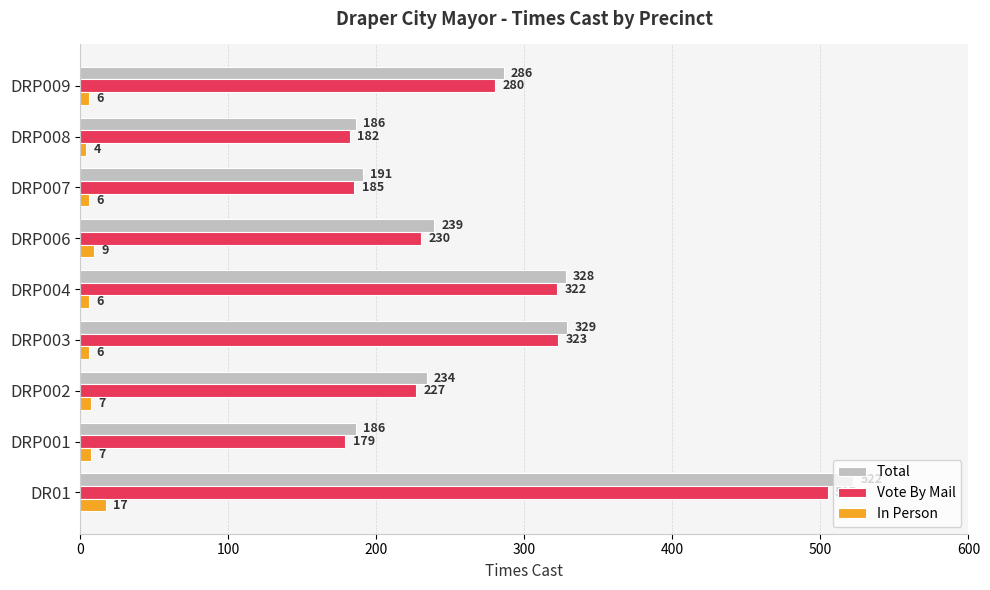

Where is Total nearest to the value 354?

DRP003